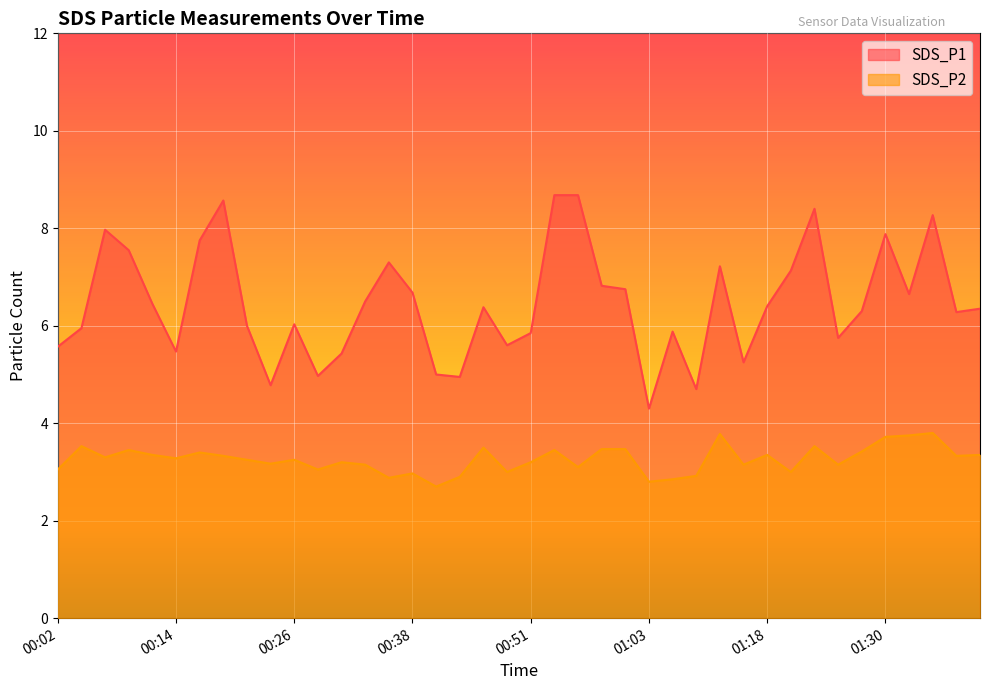

The SDS_P1 series shows 5.6 at 00:02. True or false?

True